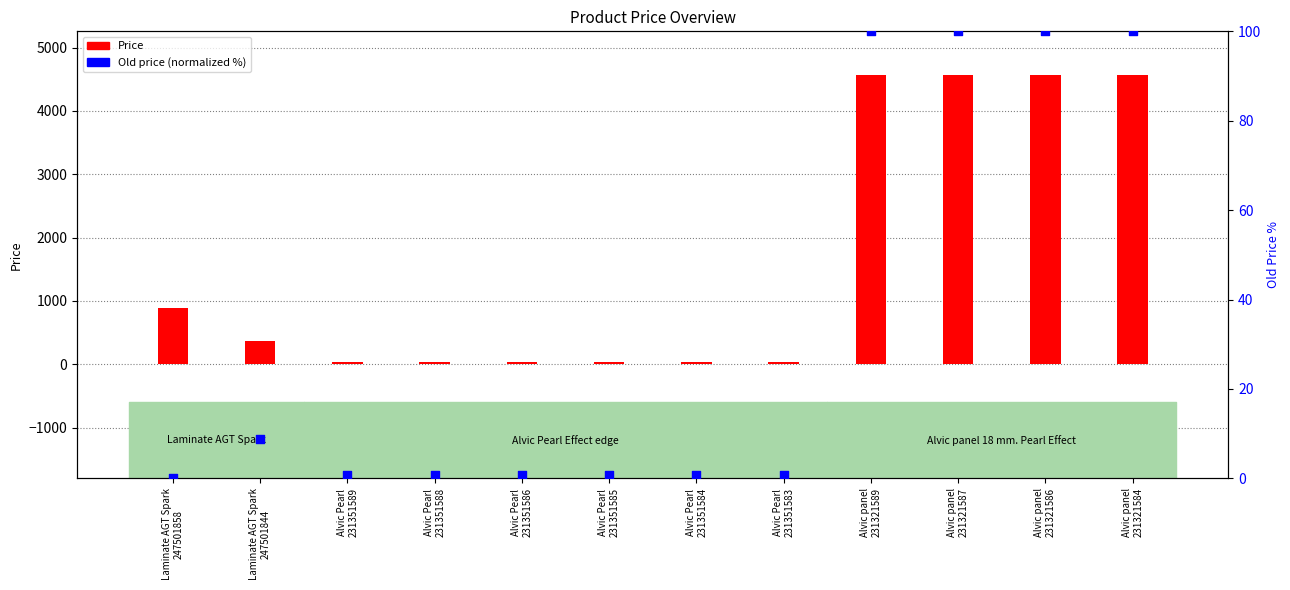

Which series reaches the maximum Y coordinate?

Price